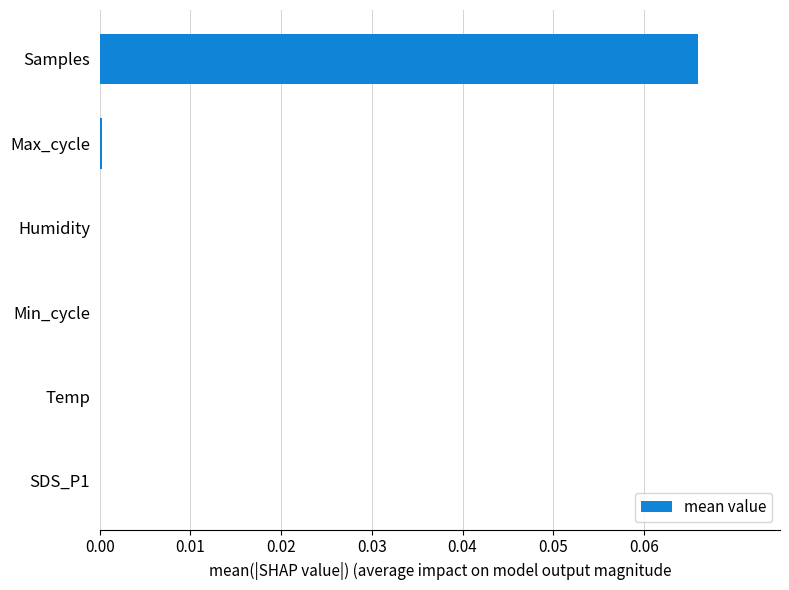

Are the bars horizontal?

Yes